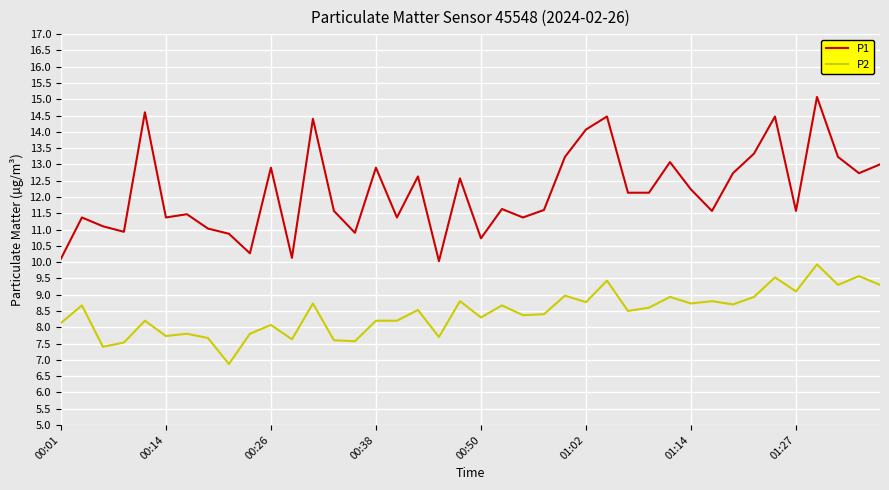

Which series has the largest total across all categories?

P1